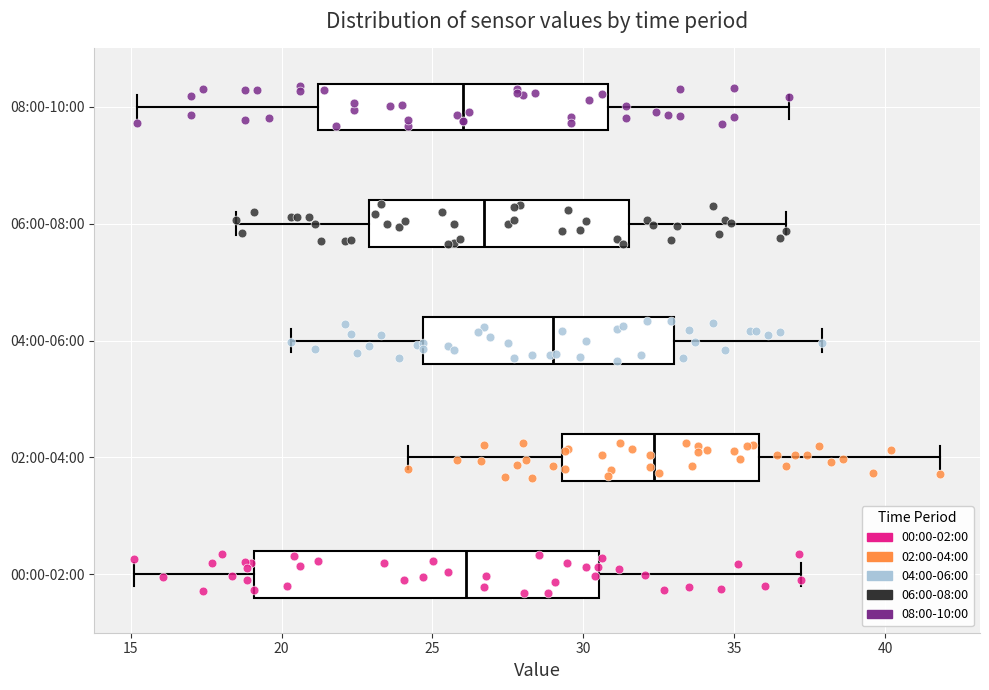

Which box is the widest, from its left edge to its right edge?

00:00-02:00